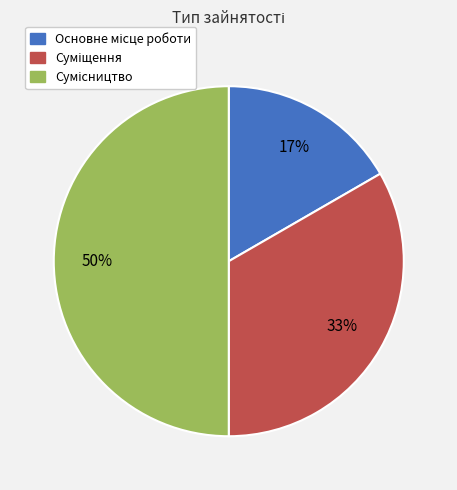

To the nearest percent, what is the difference between the largest and smallest slice percentages?

33%